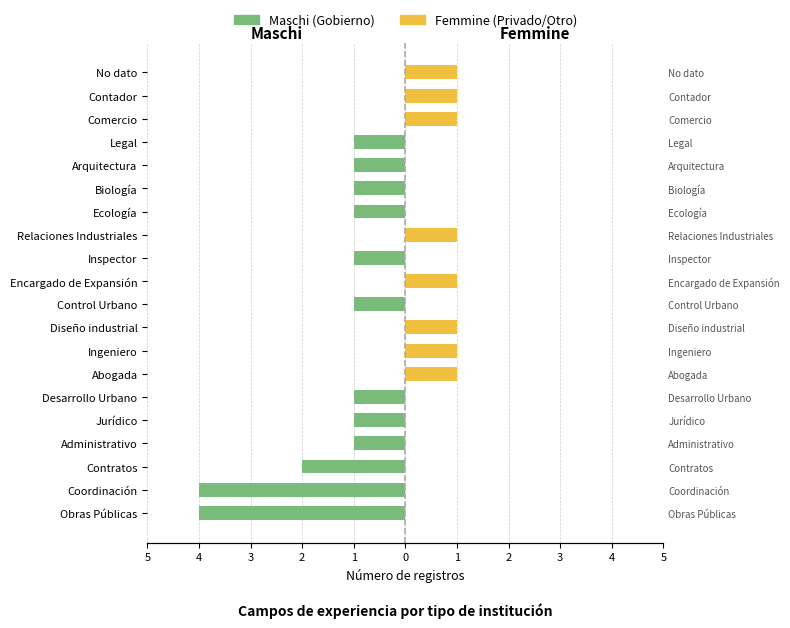

Between Encargado de Expansión and Ecología, which series saw the biggest shift?

Maschi